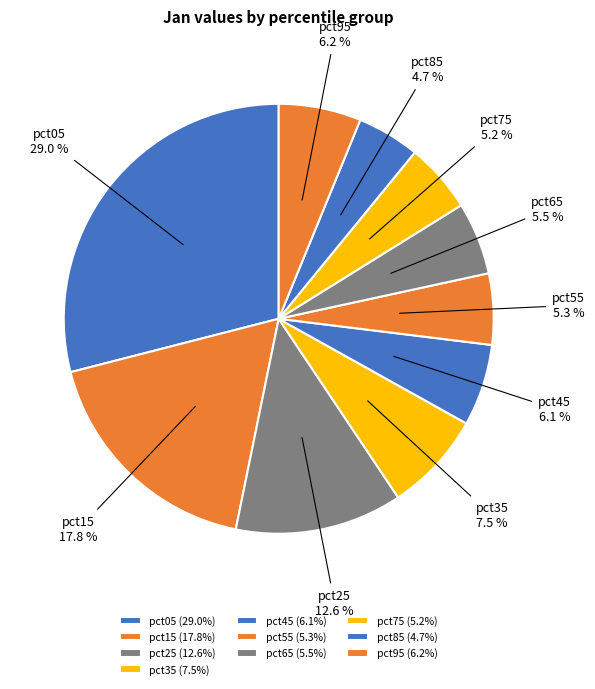

To the nearest percent, what is the average slice percentage?

10%